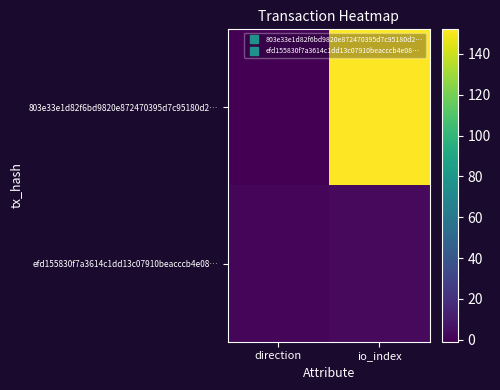

Rank the series by their average value, from highest to lowest.

803e33e1d82f6bd9820e872470395d7c95180d2…, efd155830f7a3614c1dd13c07910beacccb4e08…